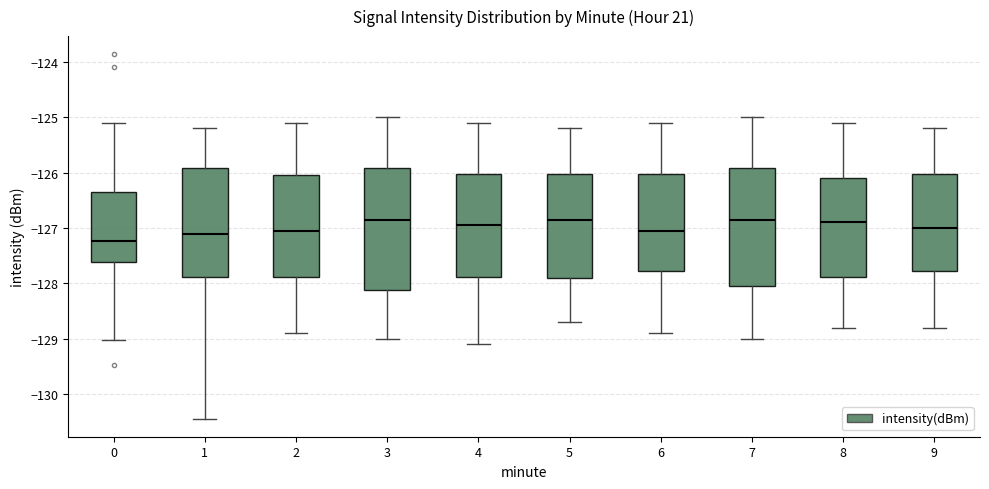

Reading left to right, transcribe this box plot: for each box, give where its median line is, the range the box spans, and where its two whiskers end, as read against the y-axis. The values are not printed on the chart, so give them approximately, as read against the axis.

0: median -127.2, box -127.6 to -126.4, whiskers -129.0 to -125.1
1: median -127.1, box -127.9 to -125.9, whiskers -130.4 to -125.2
2: median -127.0, box -127.9 to -126.0, whiskers -128.9 to -125.1
3: median -126.8, box -128.1 to -125.9, whiskers -129.0 to -125.0
4: median -126.9, box -127.9 to -126.0, whiskers -129.1 to -125.1
5: median -126.8, box -127.9 to -126.0, whiskers -128.7 to -125.2
6: median -127.0, box -127.8 to -126.0, whiskers -128.9 to -125.1
7: median -126.8, box -128.0 to -125.9, whiskers -129.0 to -125.0
8: median -126.9, box -127.9 to -126.1, whiskers -128.8 to -125.1
9: median -127.0, box -127.8 to -126.0, whiskers -128.8 to -125.2